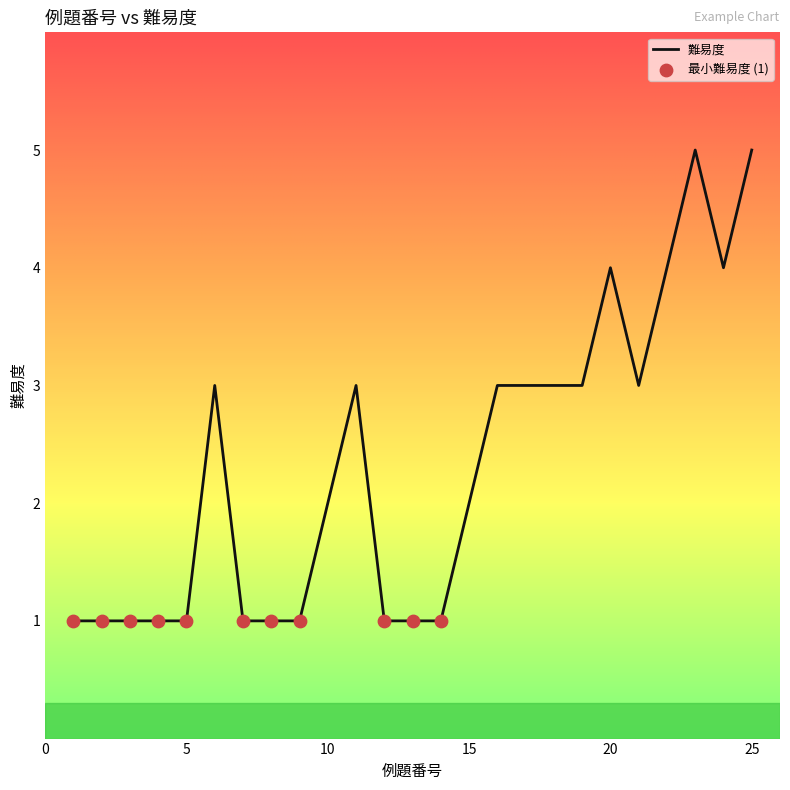

What is the greatest value displayed?

5